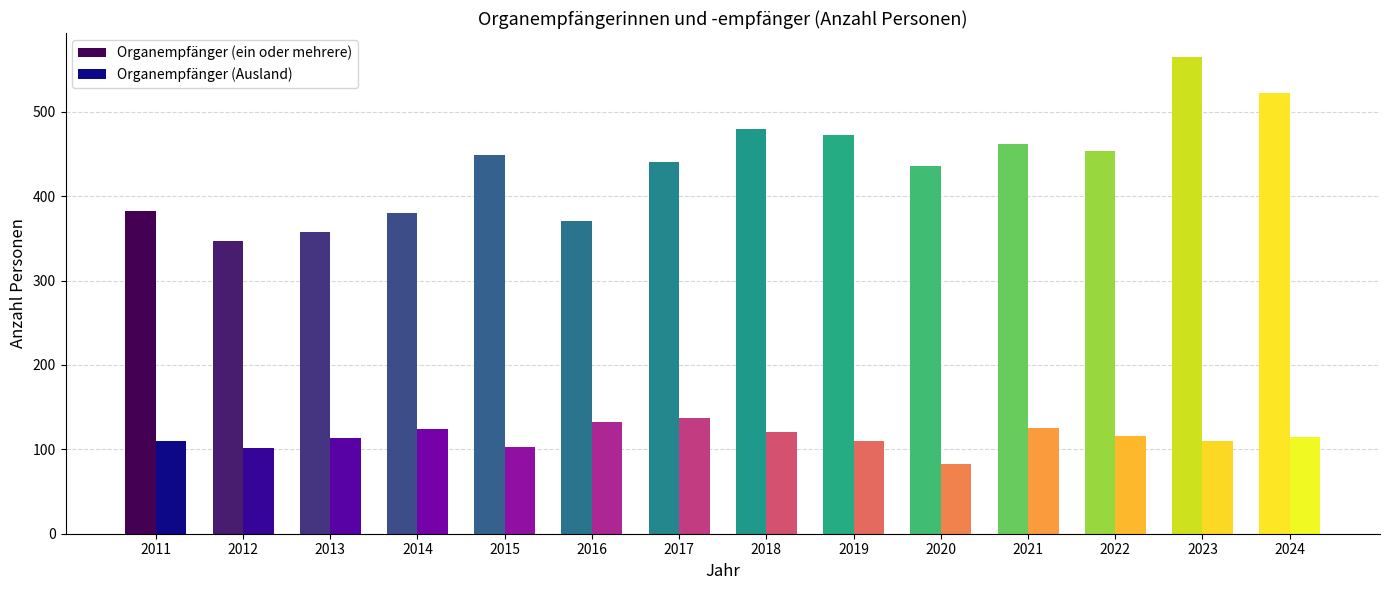

What is the value of the Organempfänger (ein oder mehrere) bar at the 13th from the left?

565